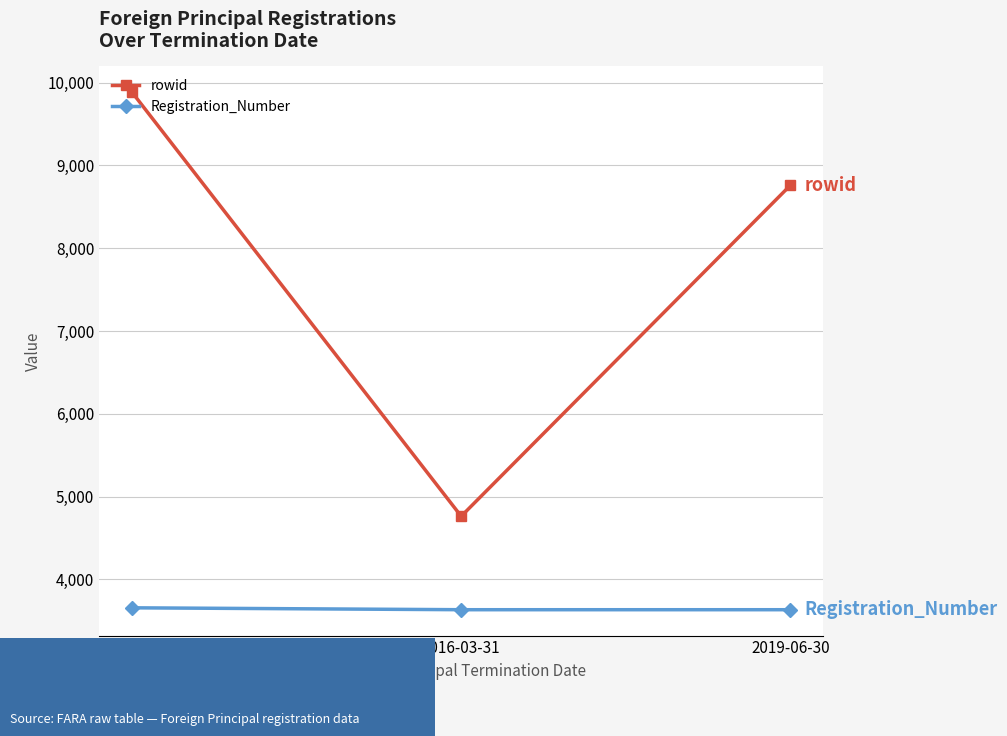

The Registration_Number series shows 2446 at 2019-06-30. True or false?

False